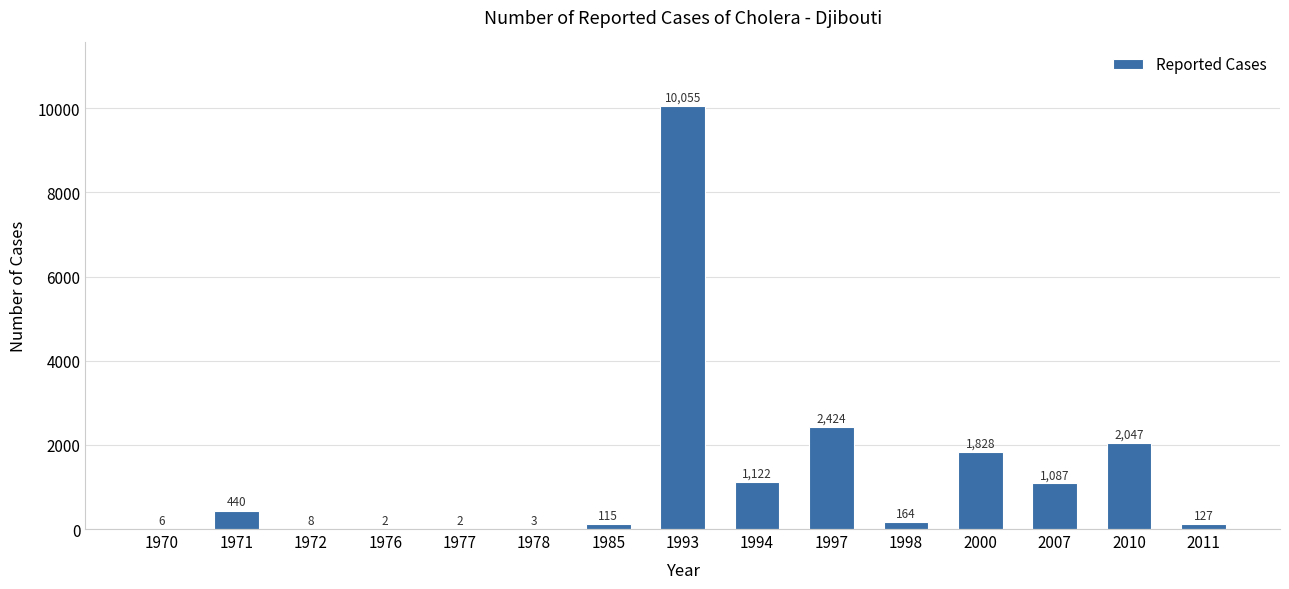

Reading right to left, transcribe all the data shown in this chart.

127	2047	1087	1828	164	2424	1122	10055	115	3	2	2	8	440	6